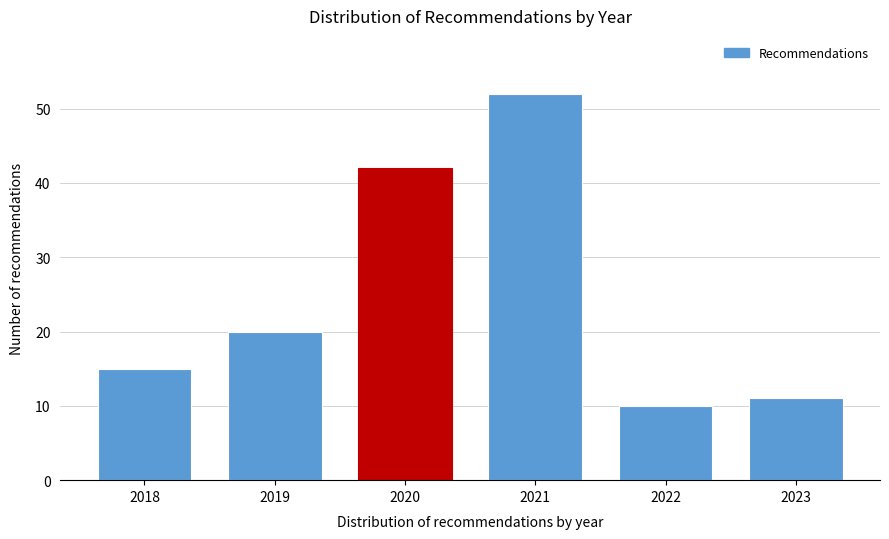

Reading left to right, list all the values displayed in this chart.

2018=15	2019=20	2020=42	2021=52	2022=10	2023=11